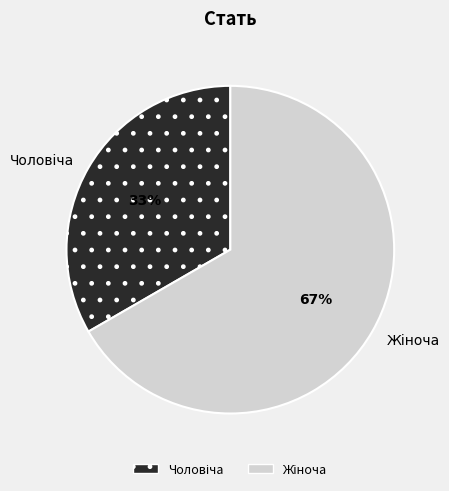

How many slices are in this pie chart?

2